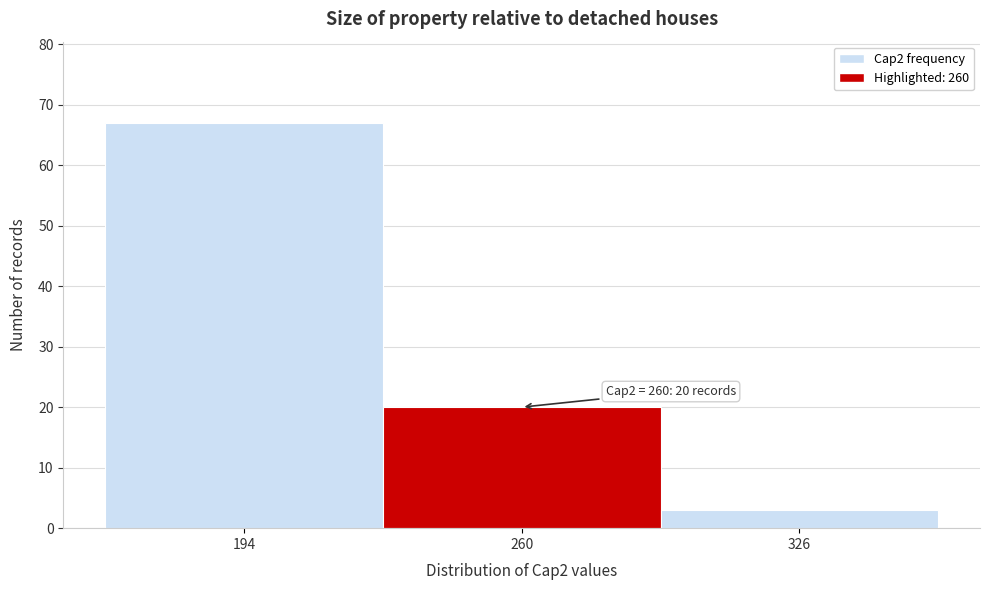

Over which range of the x-axis is the bar tallest?

161 to 227